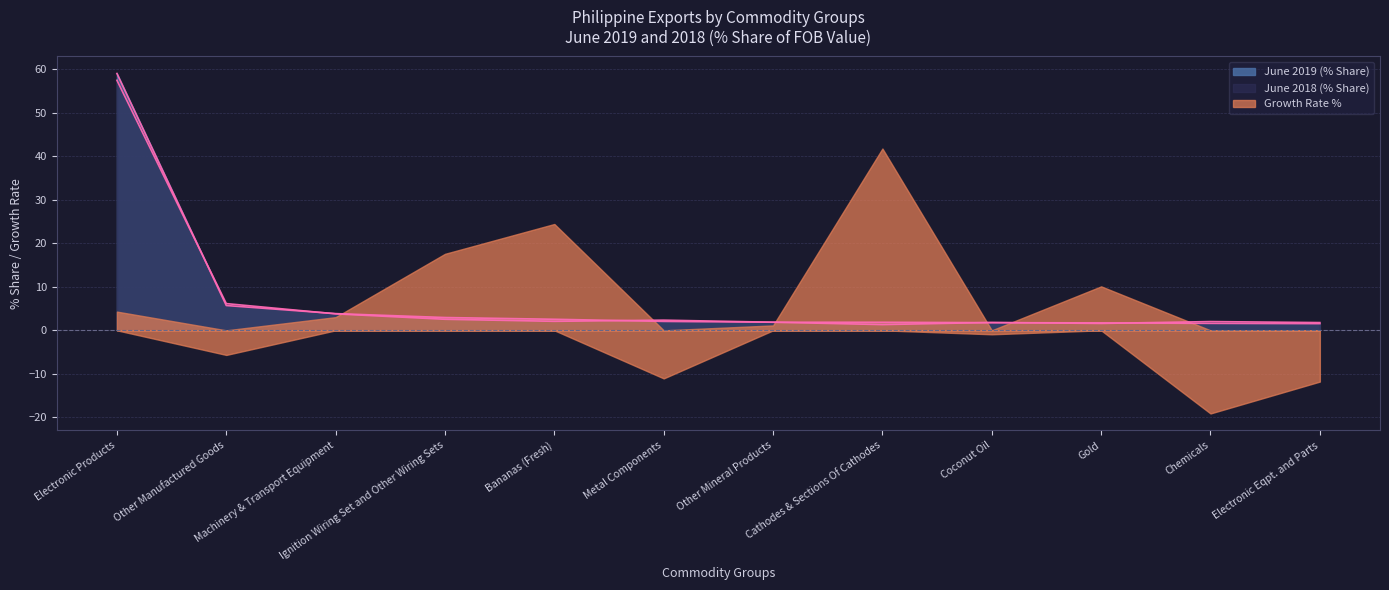

What is the sum of all June 2019 (% Share) values?

86.4